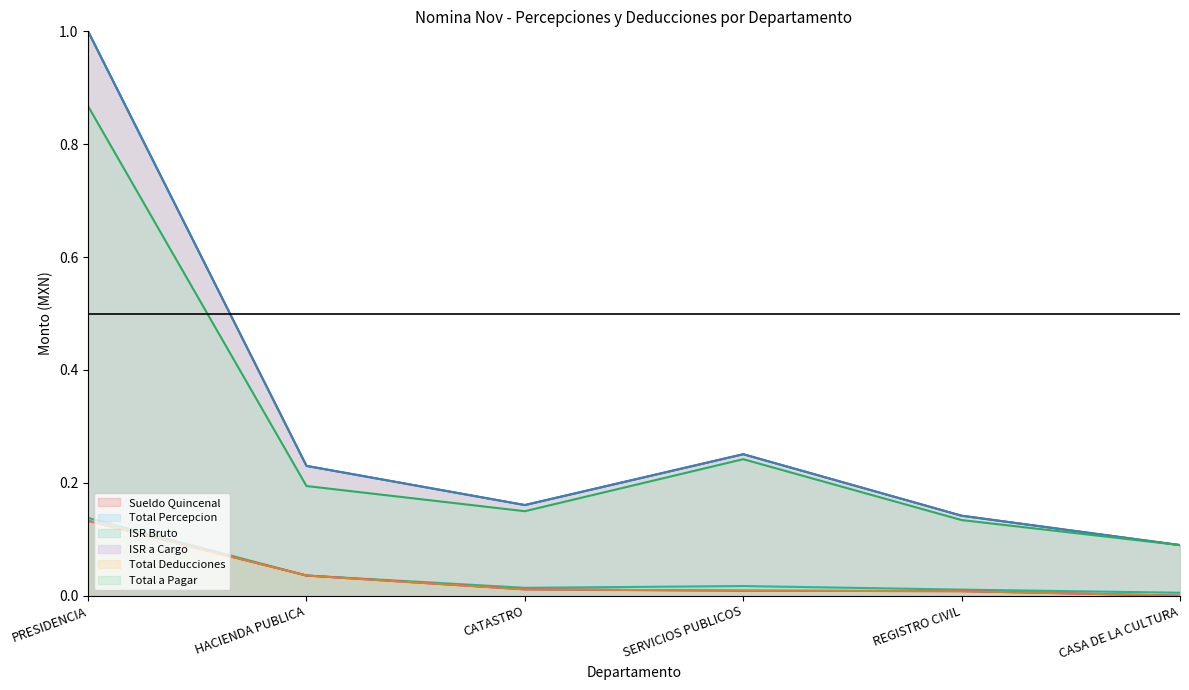

True or false: Sueldo Quincenal (line) and ISR a Cargo (line) intersect in this chart.

False